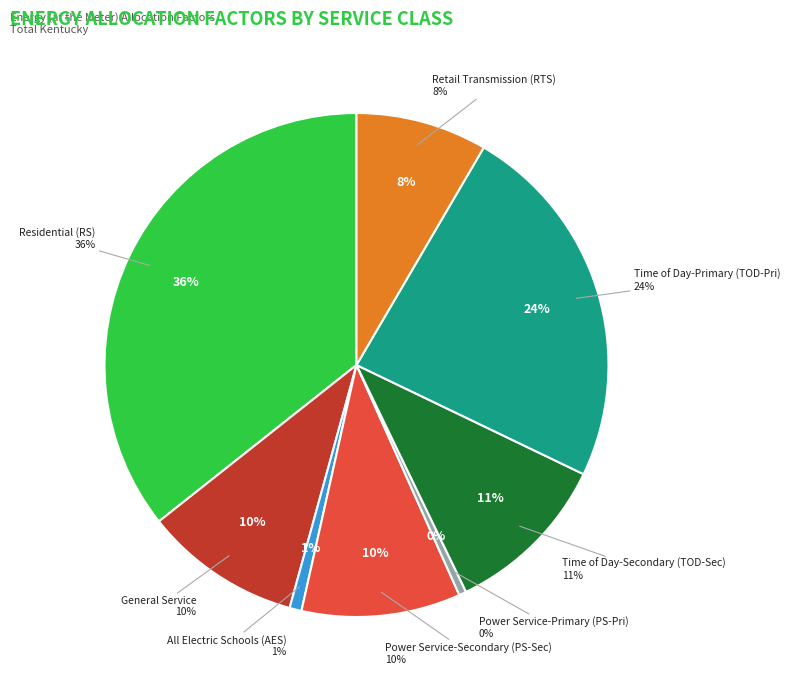

Which category has the biggest portion of the pie?

Residential (RS)